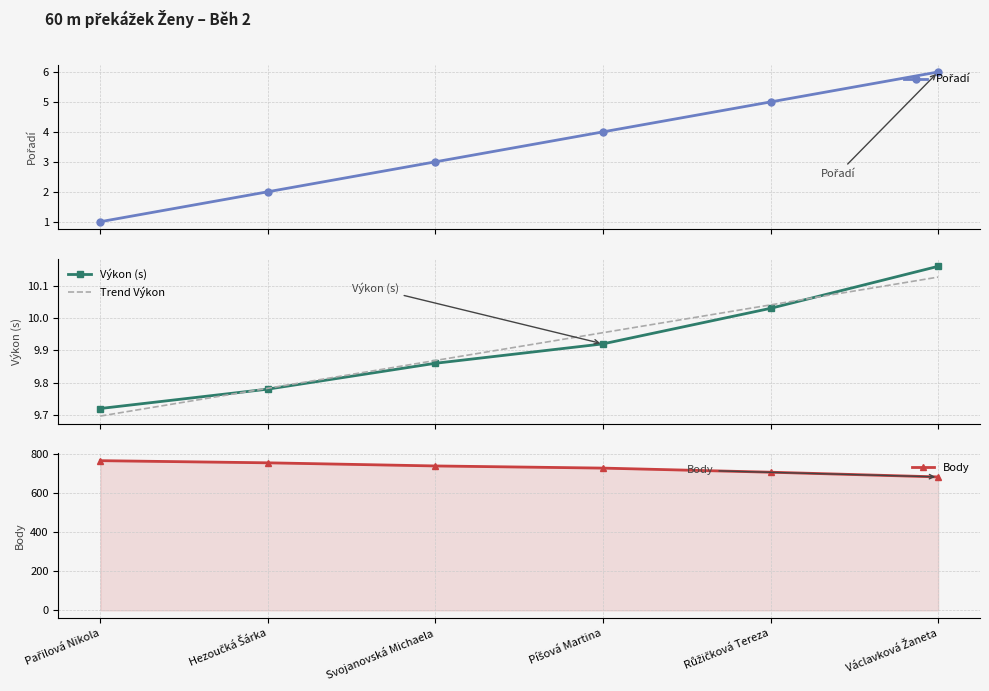

Rank the series at Růžičková Tereza from highest to lowest value.

Body, Trend Výkon, Výkon (s), Pořadí